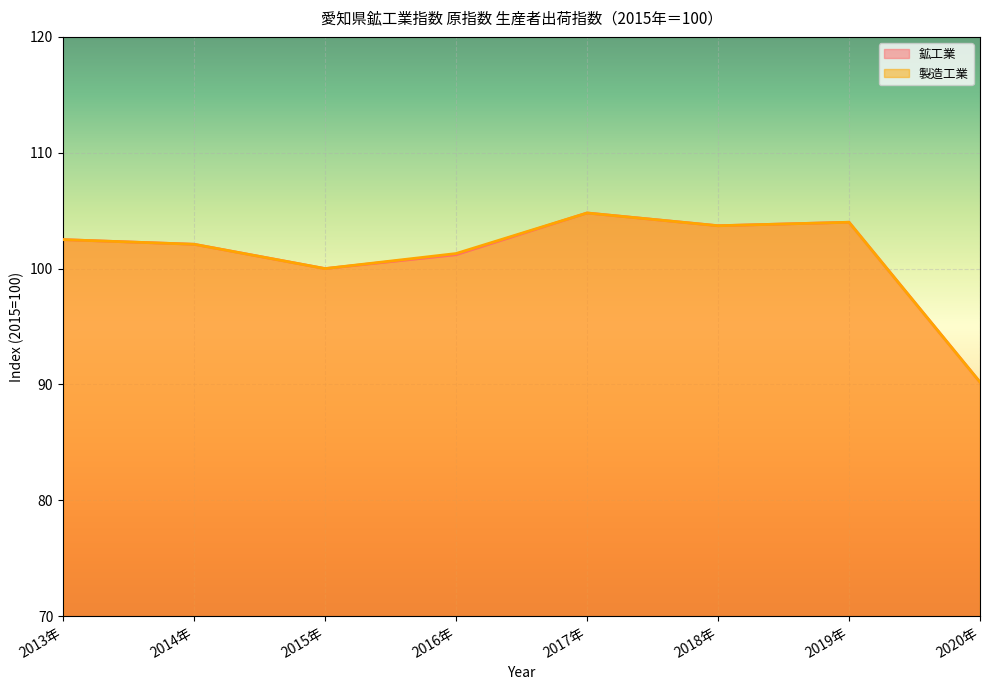

List the series in order of their overall mean, lowest first.

鉱工業, 製造工業